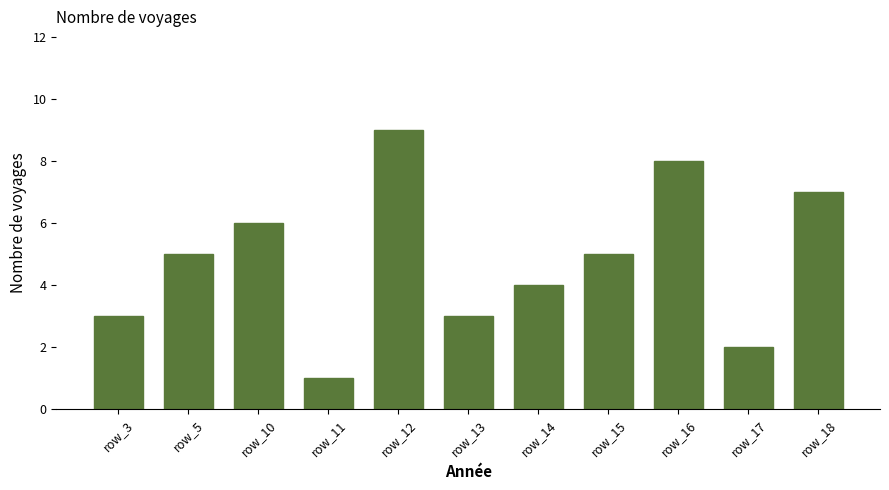

Which has a higher value, row_5 or row_18?

row_18